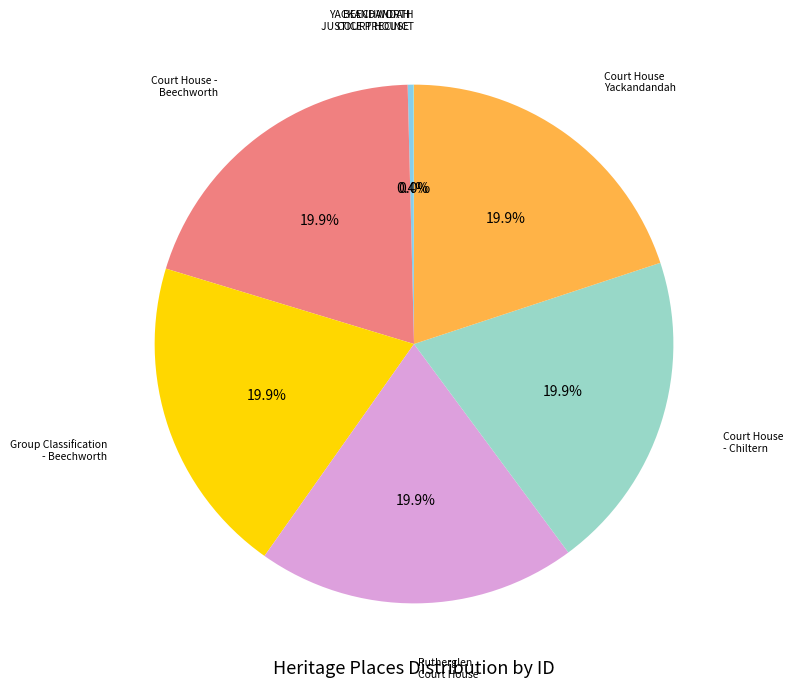

Is there any slice that represents more than half of the pie?

No